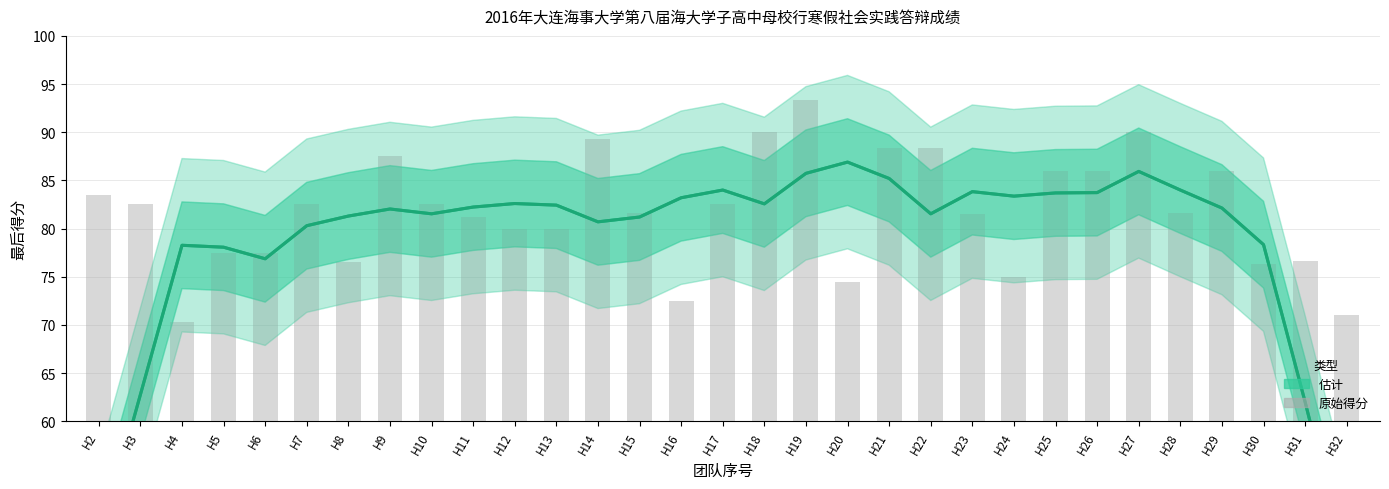

How many series are shown in this chart?

2